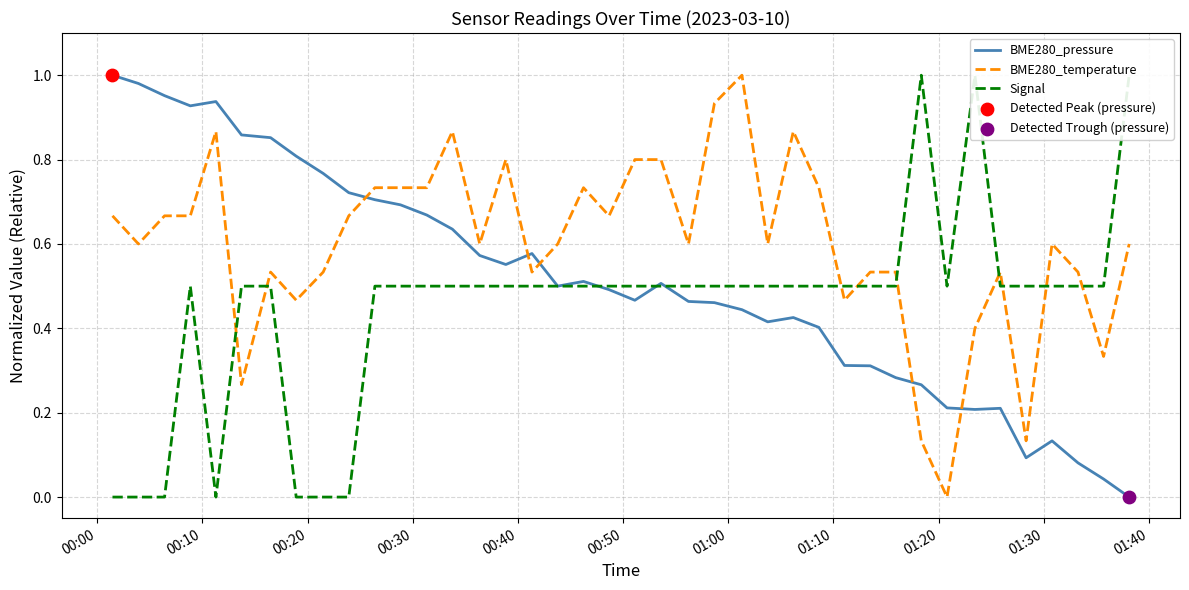

Which series ends up on top after the final intersection of BME280_pressure and BME280_temperature?

BME280_temperature